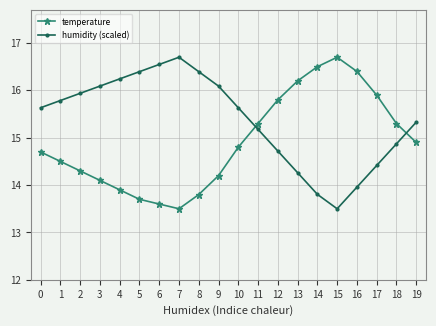

Which series ends up on top after the final intersection of humidity (scaled) and temperature?

humidity (scaled)